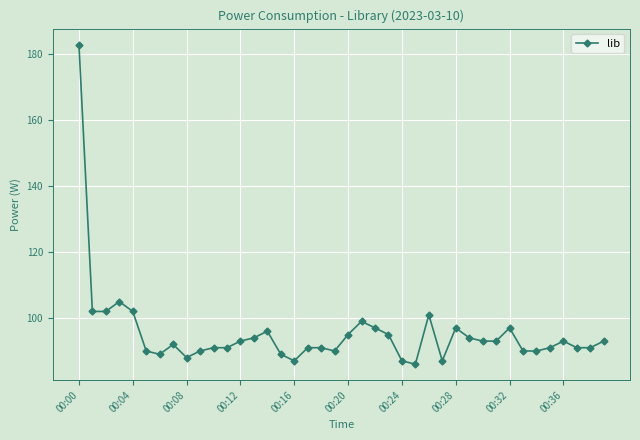

What is the minimum value shown in the chart?

86